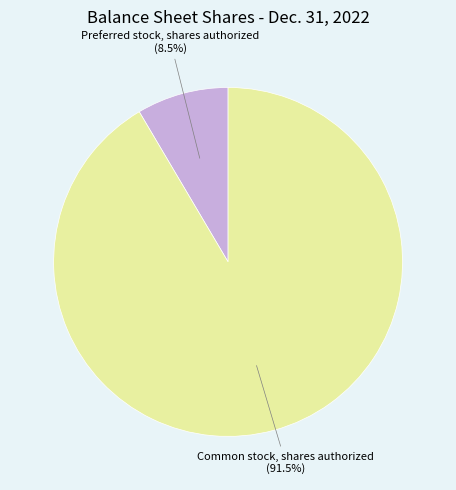

Which has a higher value, Preferred stock, shares authorized or Common stock, shares authorized?

Common stock, shares authorized